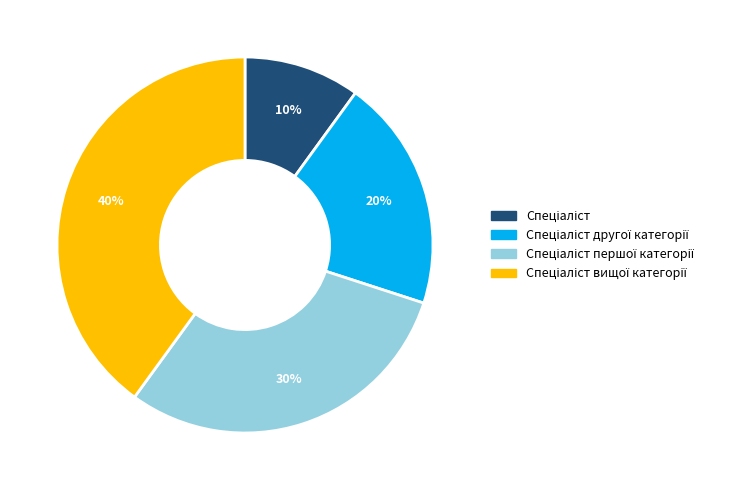

To the nearest percent, what is the average slice percentage?

25%